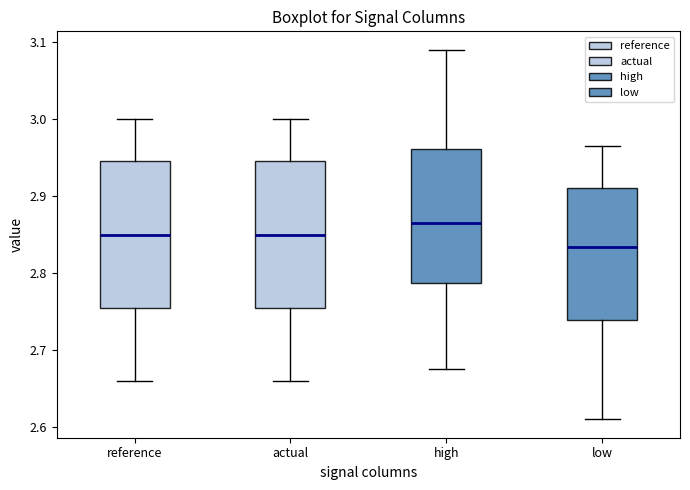

Reading left to right, transcribe this box plot: for each box, give where its median line is, the range the box spans, and where its two whiskers end, as read against the y-axis. The values are not printed on the chart, so give them approximately, as read against the axis.

reference: median 2.85, box 2.76 to 2.95, whiskers 2.66 to 3.00
actual: median 2.85, box 2.76 to 2.95, whiskers 2.66 to 3.00
high: median 2.87, box 2.79 to 2.96, whiskers 2.68 to 3.09
low: median 2.83, box 2.74 to 2.91, whiskers 2.61 to 2.96